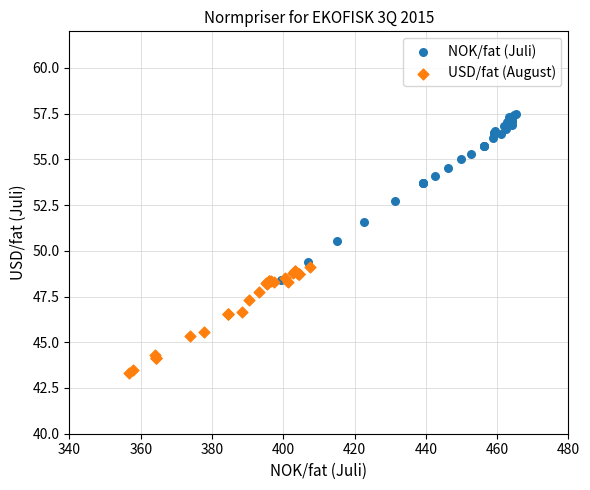

What are all the series names shown in the legend?

NOK/fat (Juli), USD/fat (August)